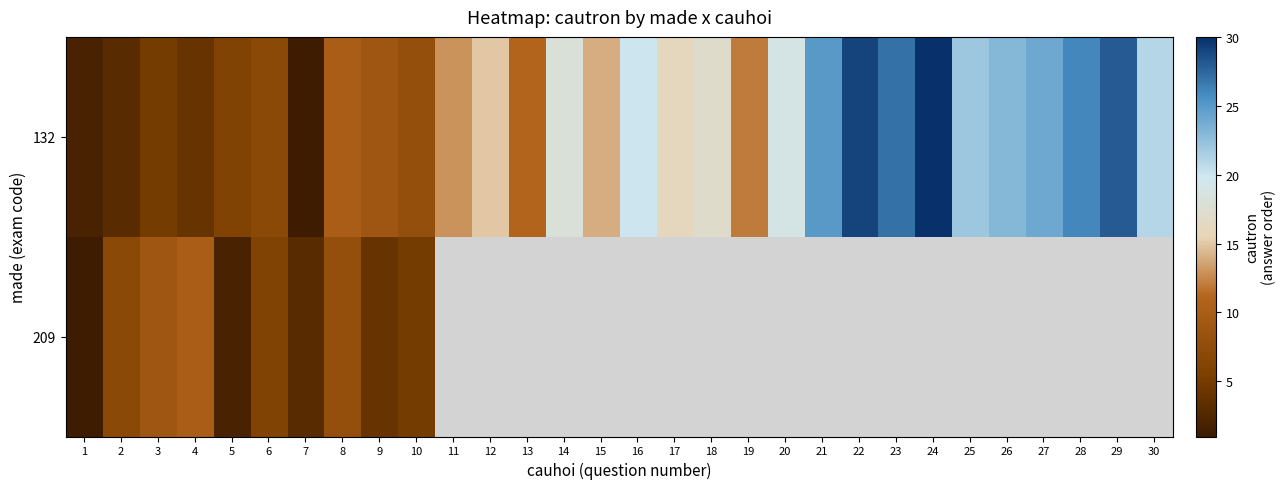

At which category does the chart reach its minimum across all series?

7